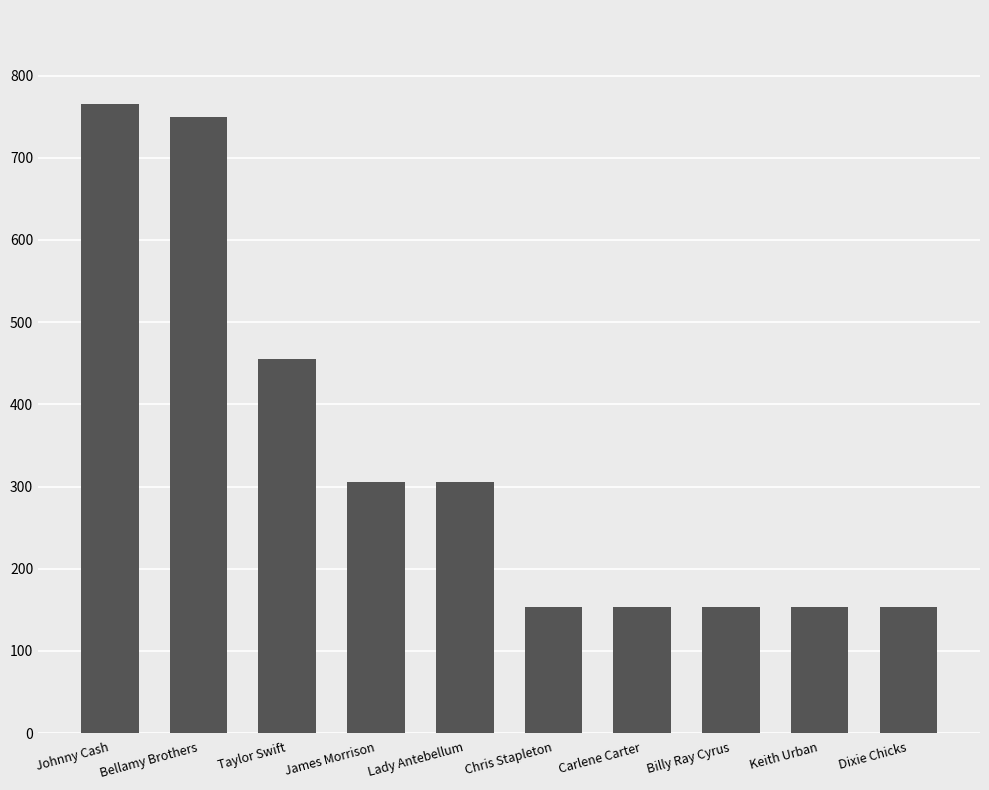

What position from the left is Keith Urban?

9